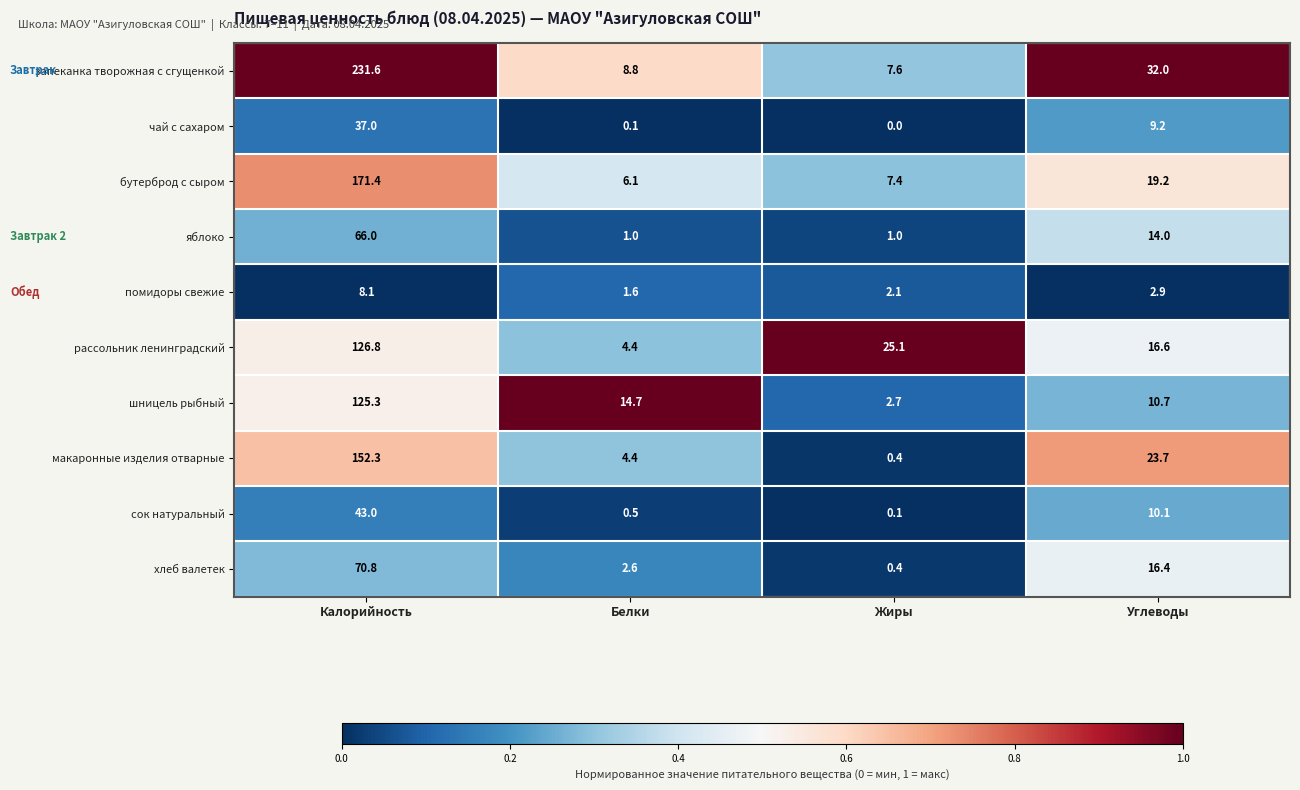

Count the number of data series in this chart.

10